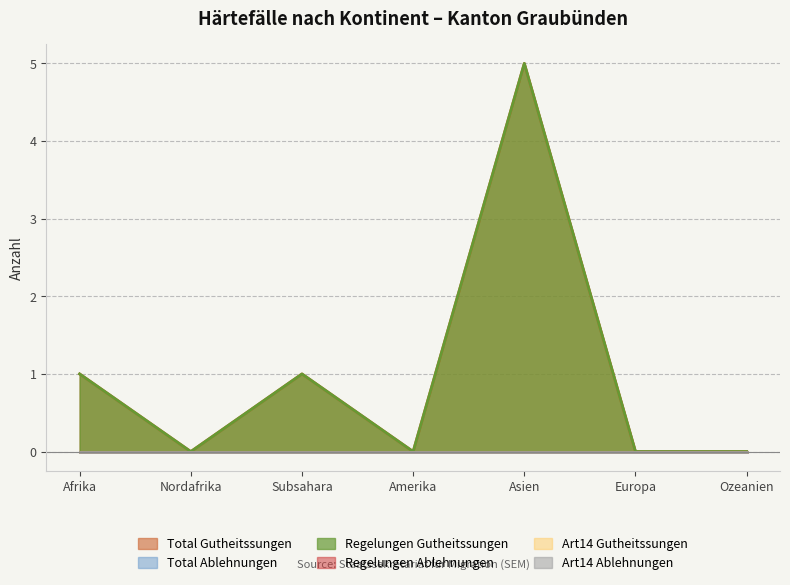

Which category has the highest value across all series?

Asien